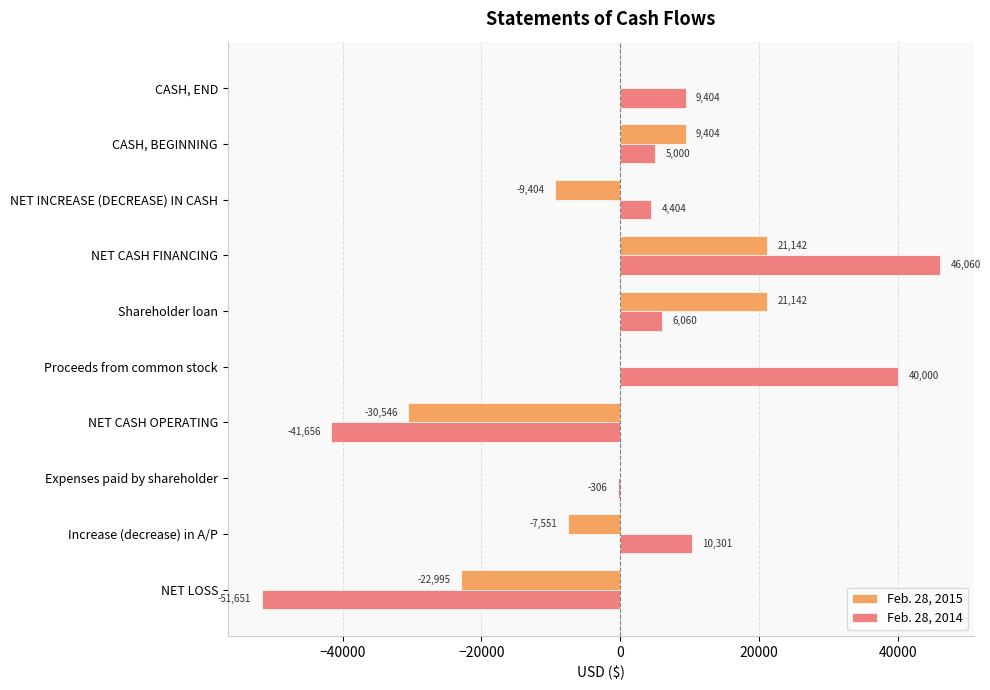

How many data points does each series have?

10